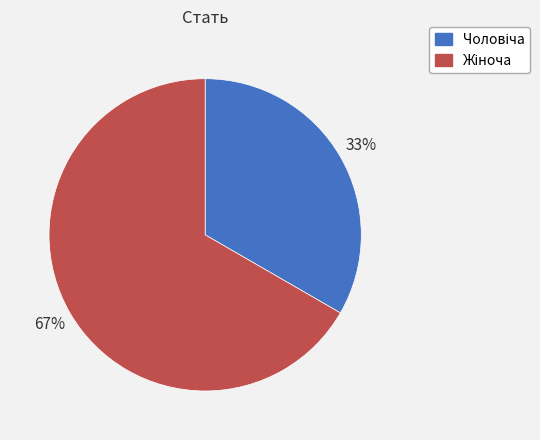

Does any single category account for the majority?

Yes